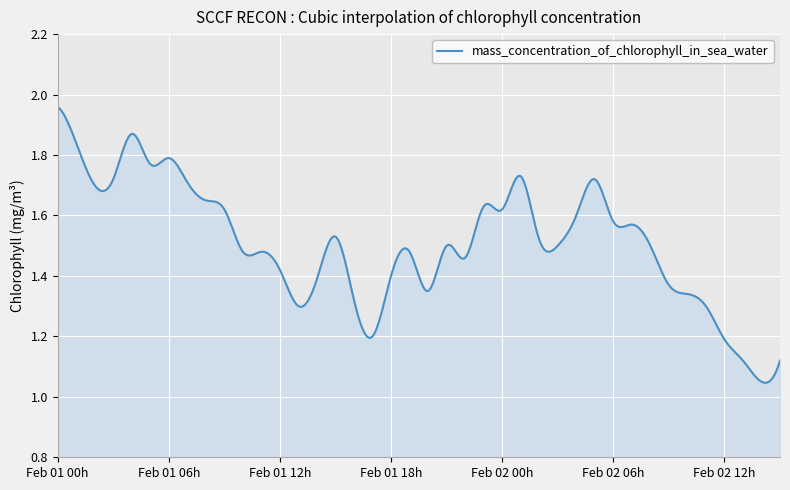

What is the difference between the maximum and minimum values?

0.9